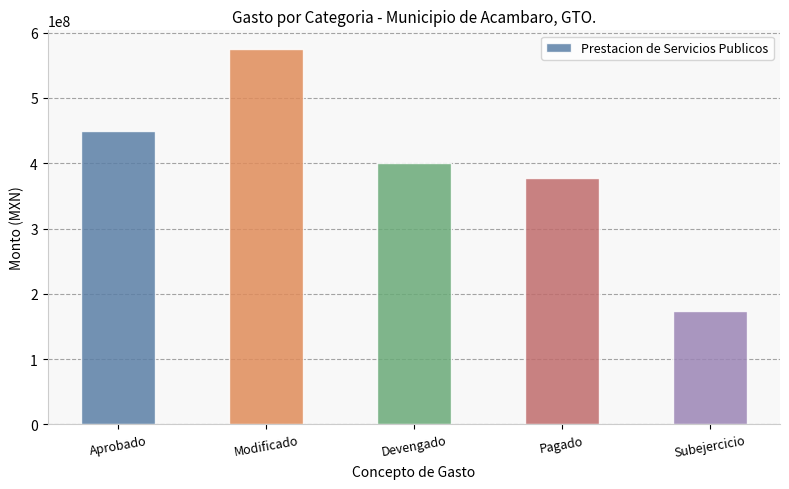

The value at Devengado is 137853569.3. True or false?

False